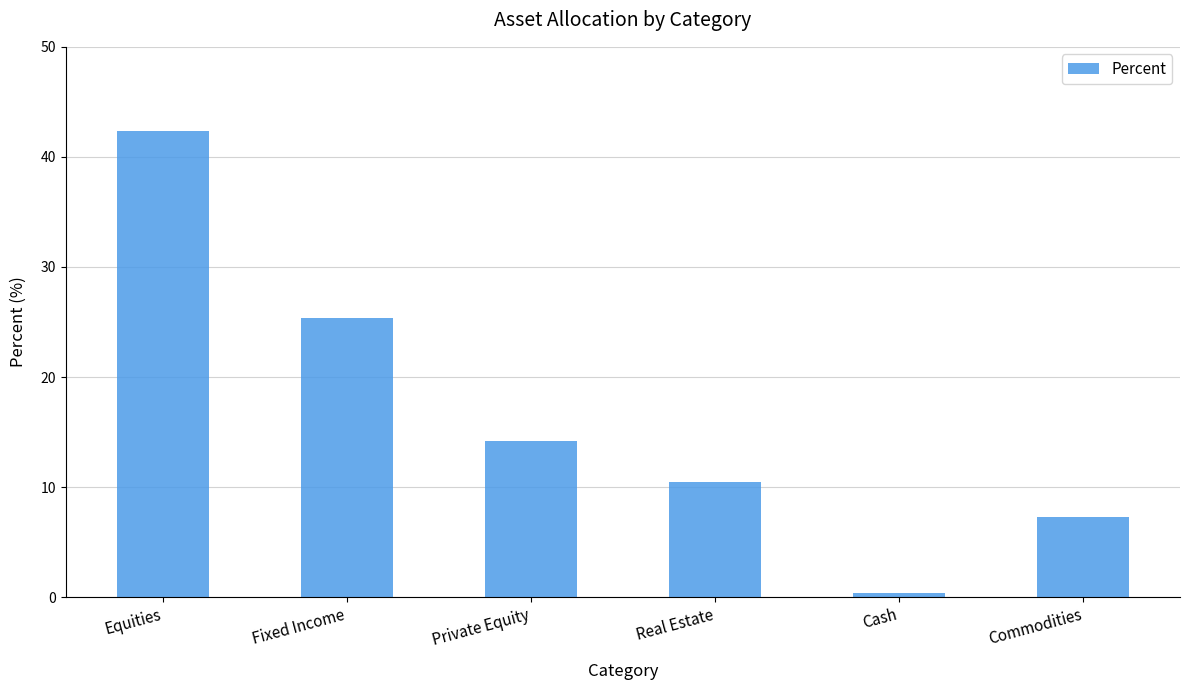

What is the sum of the values at Cash and Real Estate?

10.9